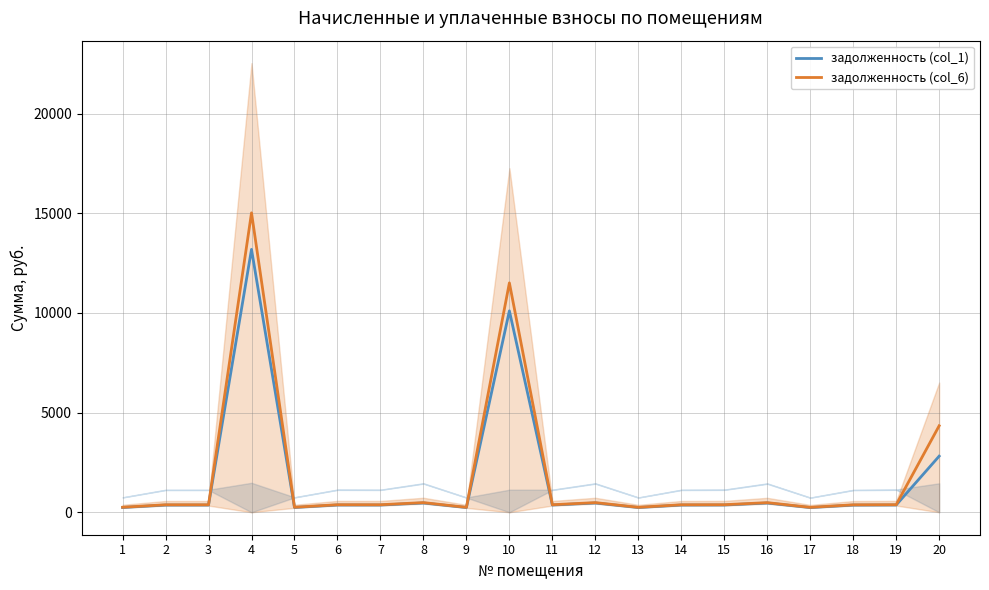

Rank the categories by задолженность (col_6) value from lowest to highest.

17, 9, 13, 1, 5, 18, 2, 3, 14, 7, 11, 6, 15, 19, 16, 12, 8, 20, 10, 4